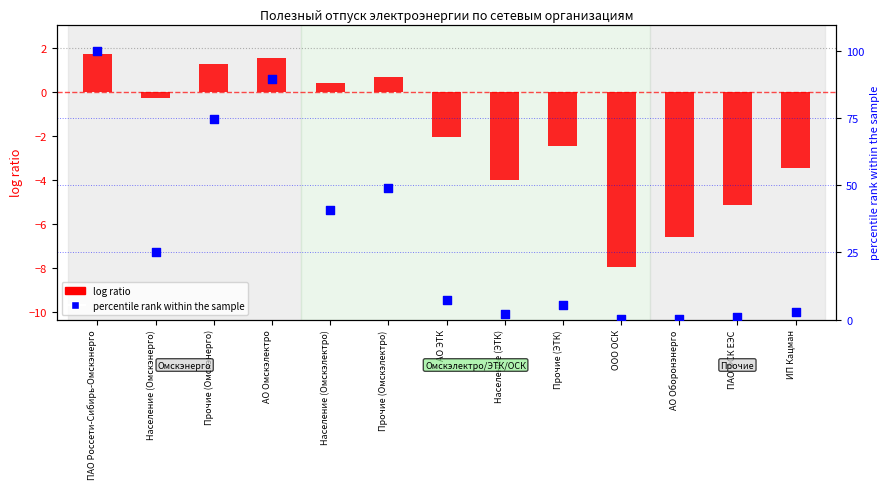

What are all the series names shown in the legend?

log ratio, percentile rank within the sample